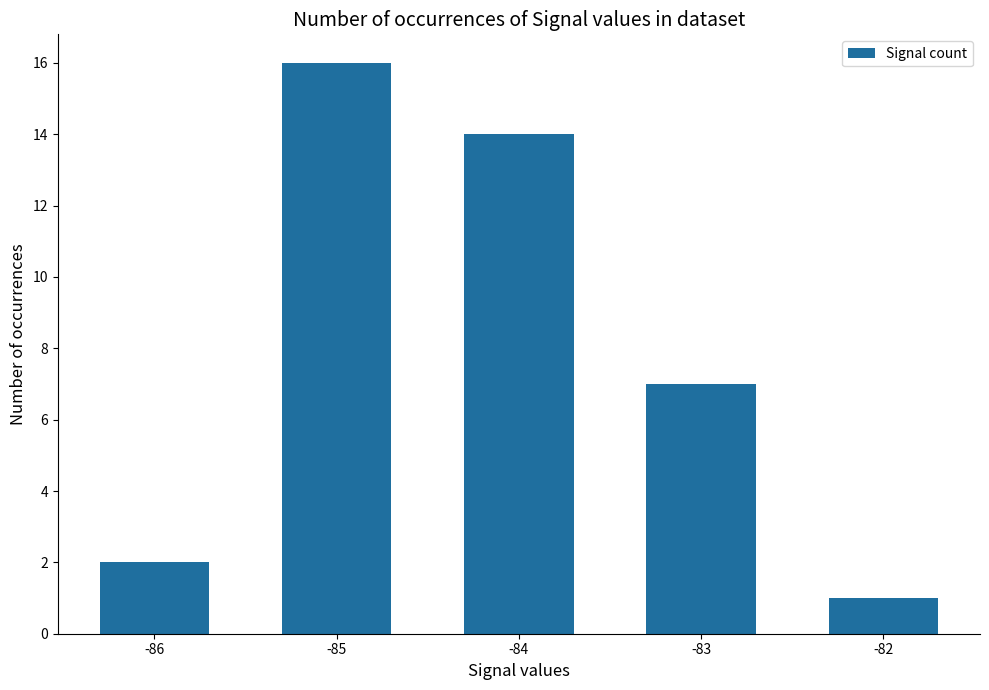

Reading left to right, what are all the values shown in this chart?

2	16	14	7	1